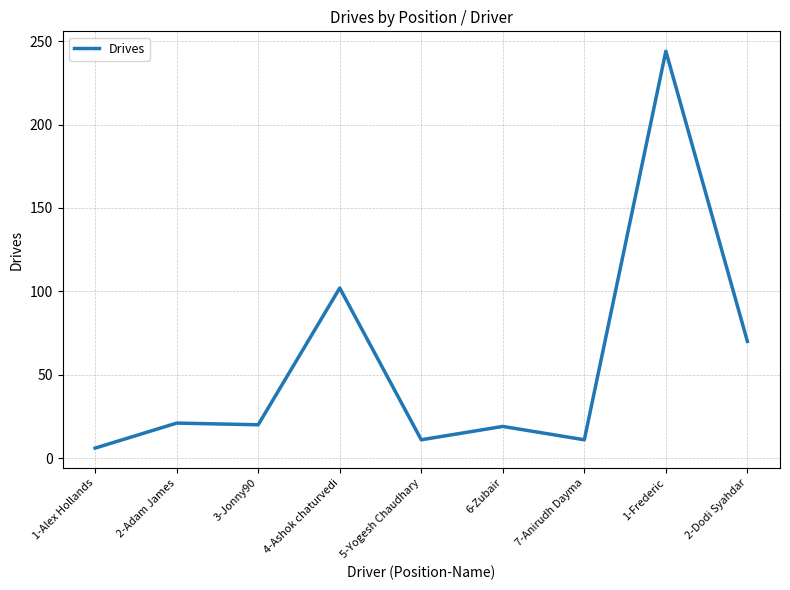

What is the difference between the values at 7-Anirudh Dayma and 2-Adam James?

10